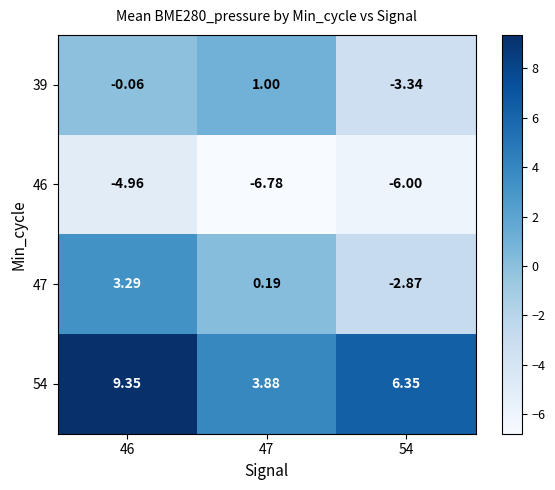

How many categories are shown in the chart?

3